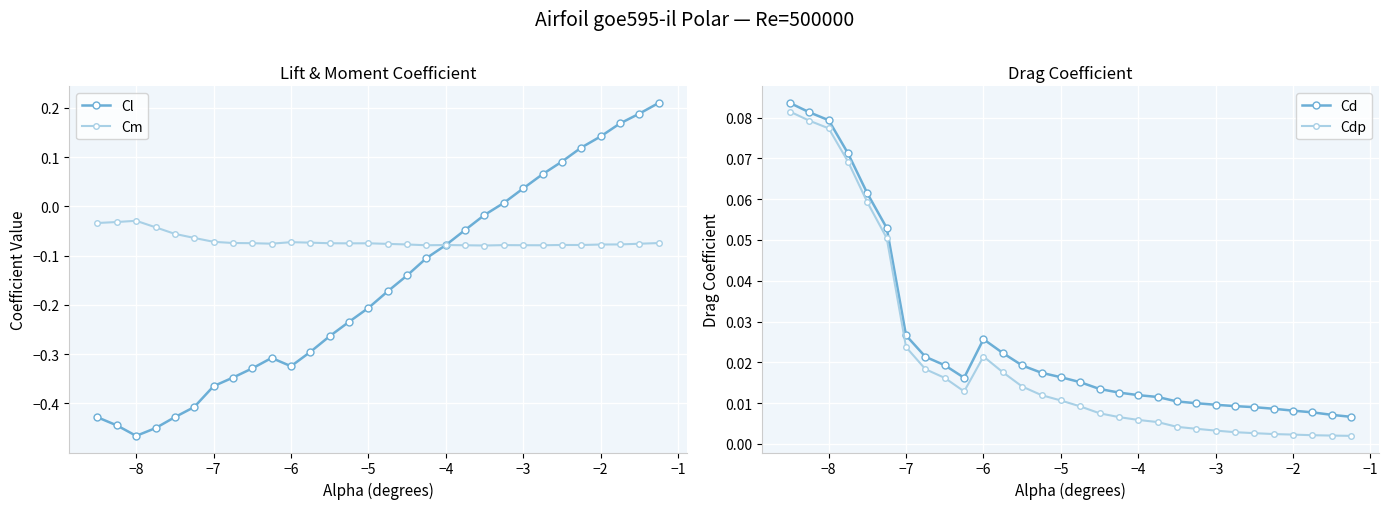

How many interior local valleys does the Cl series have?

2